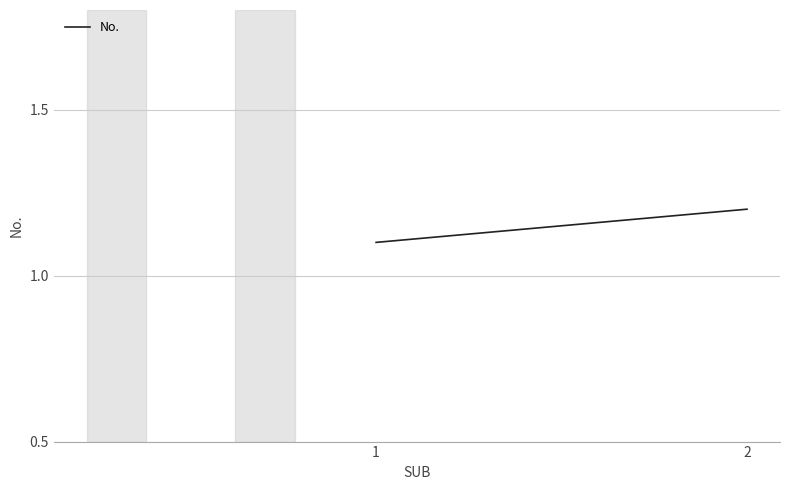

Reading left to right, what are all the values shown in this chart?

1.1	1.2